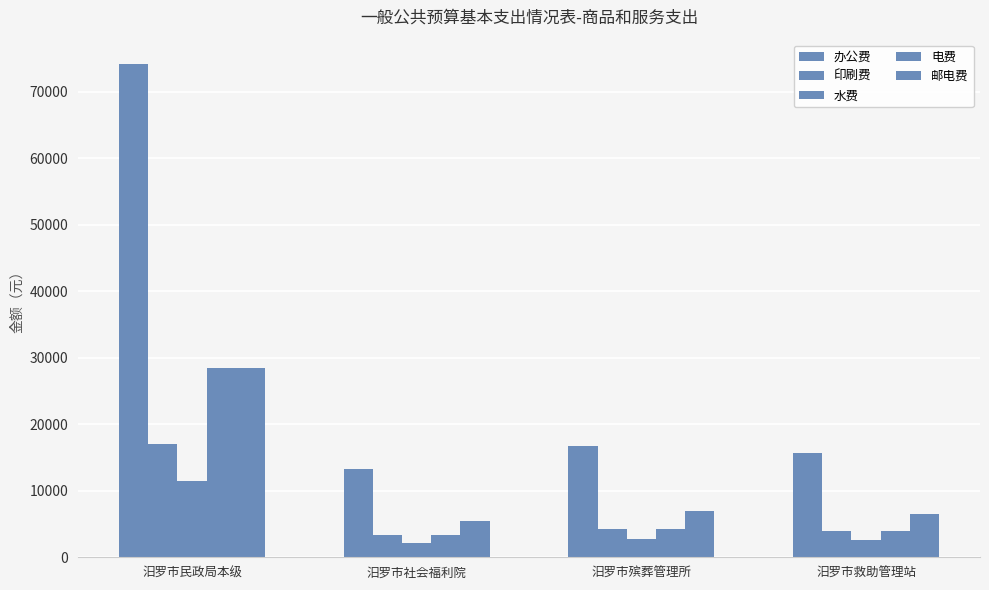

True or false: 电费 has a value of 3900 at 汨罗市救助管理站.

True